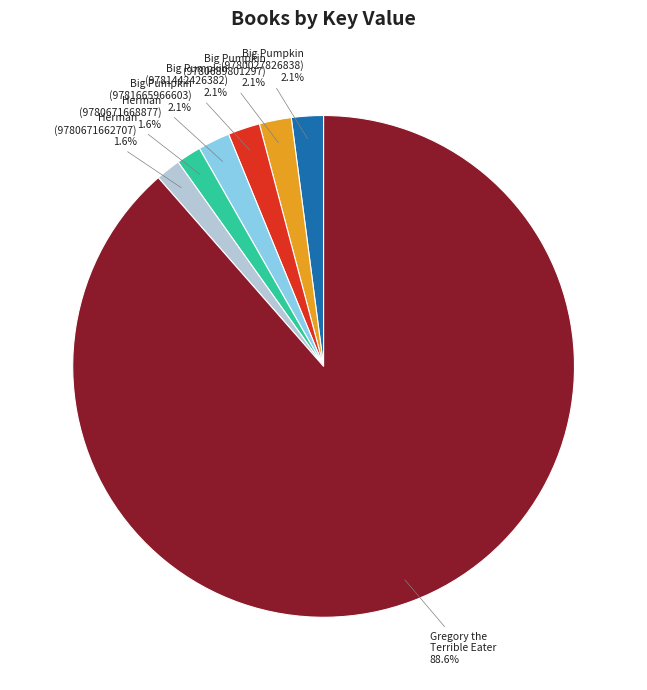

To the nearest percent, what is the average slice percentage?

14%